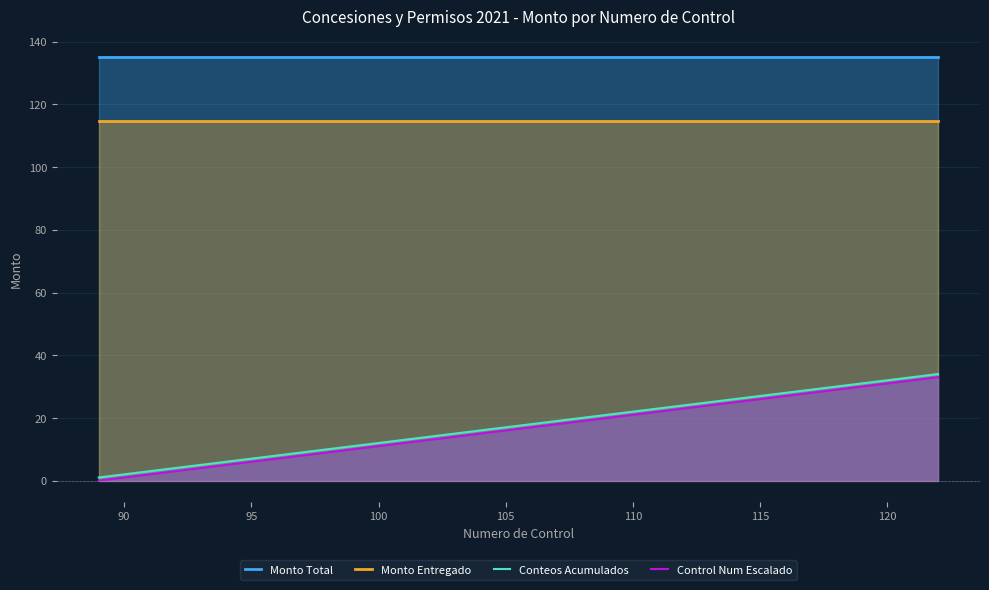

What is the maximum value for Control Num Escalado?

33.0